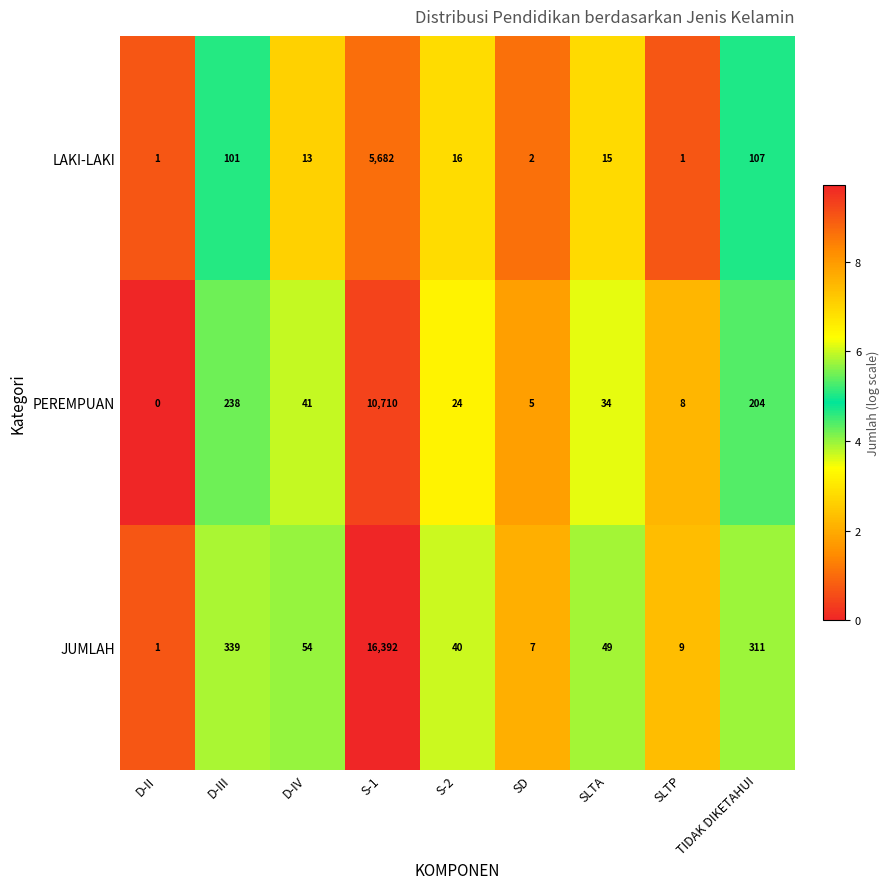

What is the sum of the PEREMPUAN values at SLTP and S-2?

32